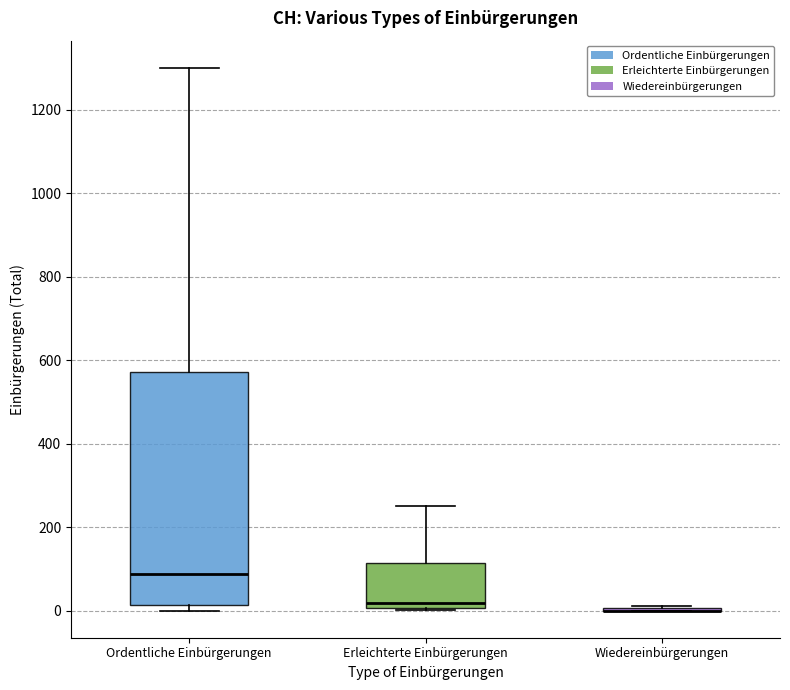

Reading left to right, read every box against the y-axis: the position of its median line, the range the box covers, and the ends of its whiskers. The values are not printed on the chart, so give them approximately, as read against the axis.

Ordentliche Einbürgerungen: median 80, box 20 to 580, whiskers 0 to 1300
Erleichterte Einbürgerungen: median 20, box 0 to 120, whiskers 0 to 260
Wiedereinbürgerungen: box collapsed to a line at 0, whiskers 0 to 20